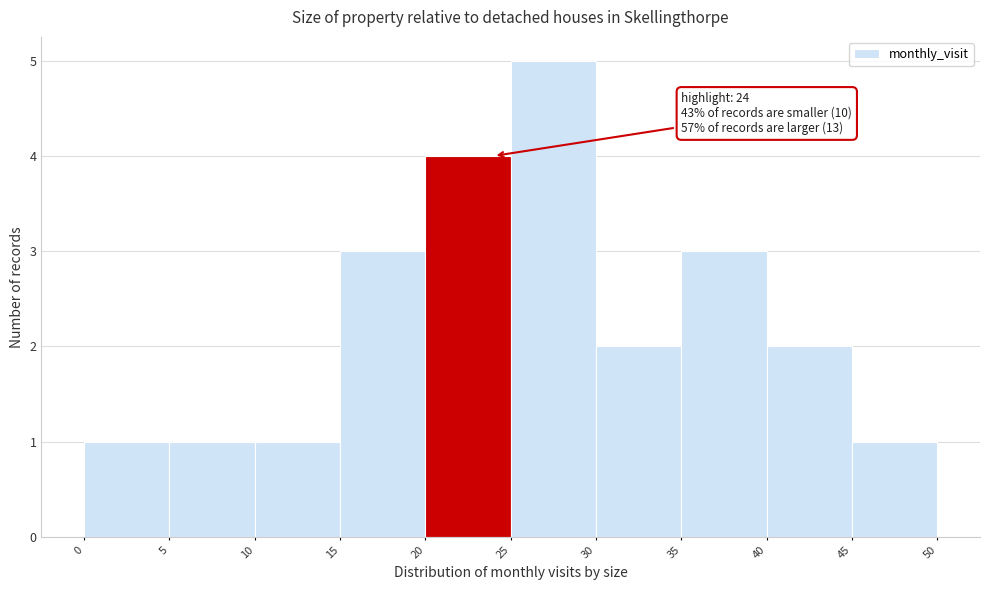

Over which range of the x-axis is the bar tallest?

25 to 30